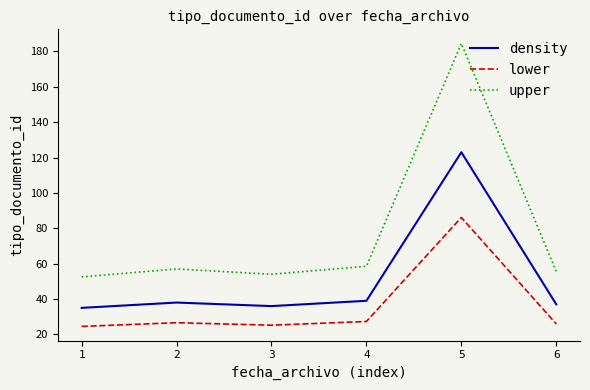

Is it true that density equals 53.3 at 6?

False